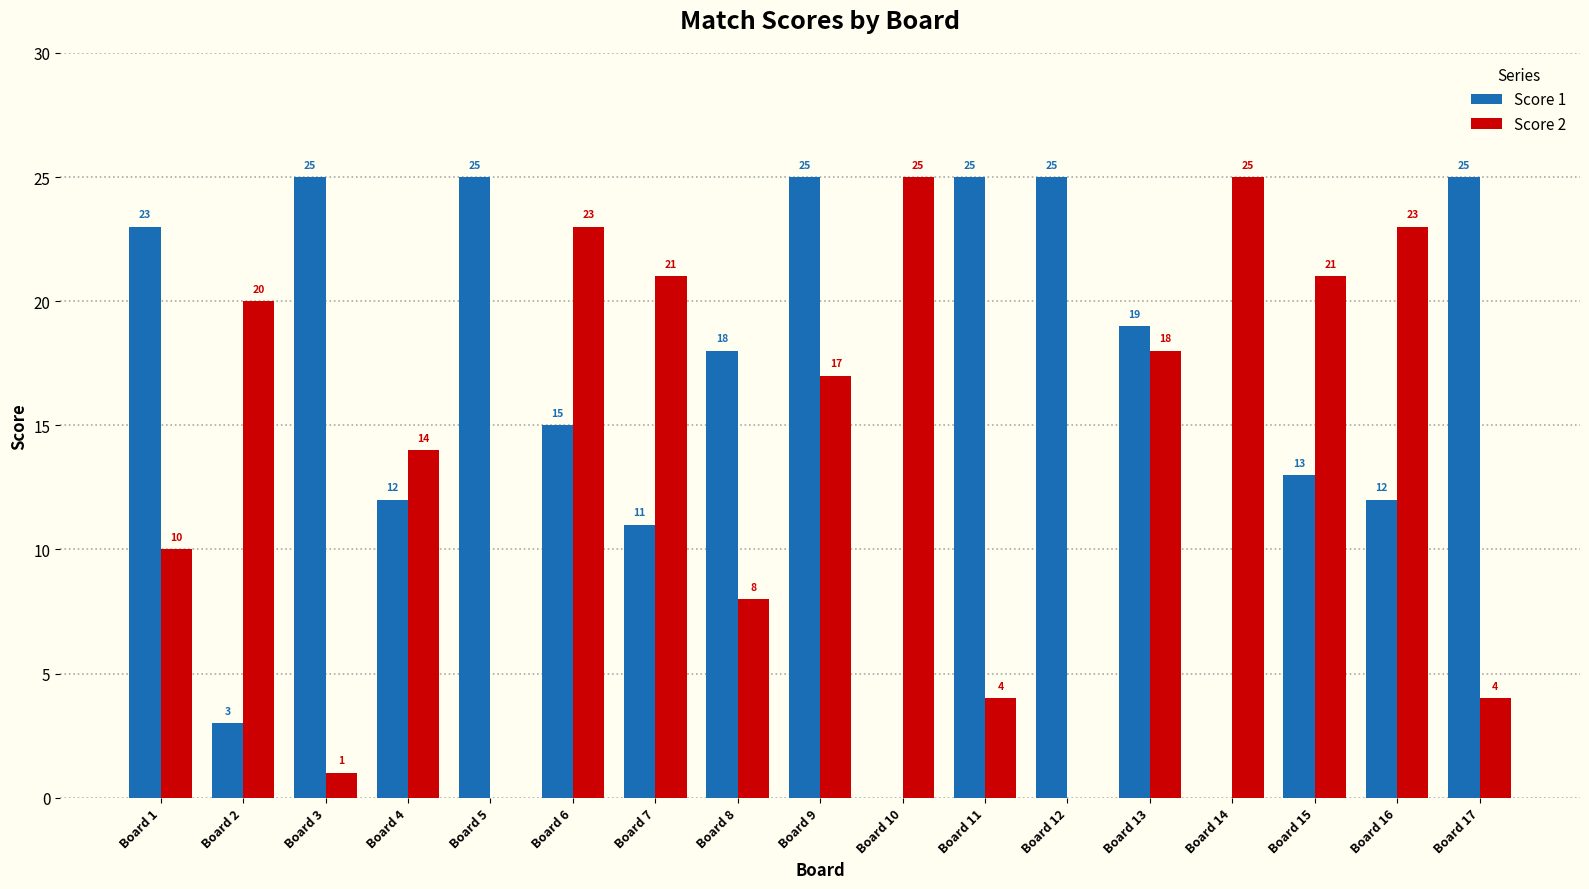

What is the average value of the Score 1 series?

16